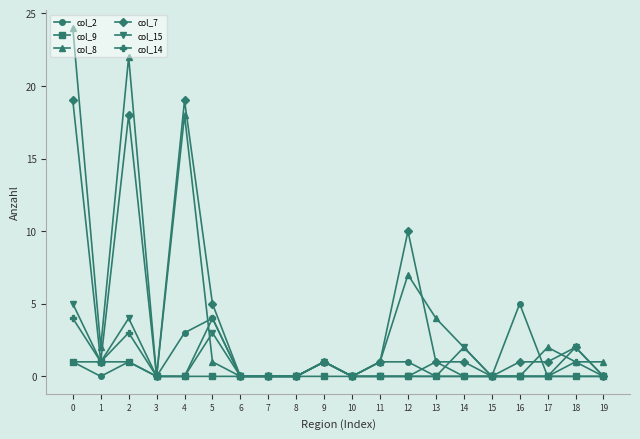

Reading left to right, transcribe all the data shown in this chart.

col_2: 0=1	1=0	2=1	3=0	4=3	5=4	6=0	7=0	8=0	9=1	10=0	11=1	12=1	13=0	14=0	15=0	16=5	17=0	18=0	19=0
col_9: 0=1	1=1	2=1	3=0	4=0	5=0	6=0	7=0	8=0	9=0	10=0	11=0	12=0	13=0	14=0	15=0	16=0	17=0	18=0	19=0
col_8: 0=24	1=2	2=22	3=0	4=18	5=1	6=0	7=0	8=0	9=1	10=0	11=1	12=7	13=4	14=2	15=0	16=0	17=2	18=1	19=1
col_7: 0=19	1=1	2=18	3=0	4=19	5=5	6=0	7=0	8=0	9=1	10=0	11=1	12=10	13=1	14=1	15=0	16=1	17=1	18=2	19=0
col_15: 0=5	1=1	2=4	3=0	4=0	5=3	6=0	7=0	8=0	9=1	10=0	11=0	12=0	13=0	14=2	15=0	16=0	17=0	18=2	19=0
col_14: 0=4	1=1	2=3	3=0	4=0	5=4	6=0	7=0	8=0	9=1	10=0	11=0	12=0	13=1	14=0	15=0	16=0	17=0	18=1	19=0